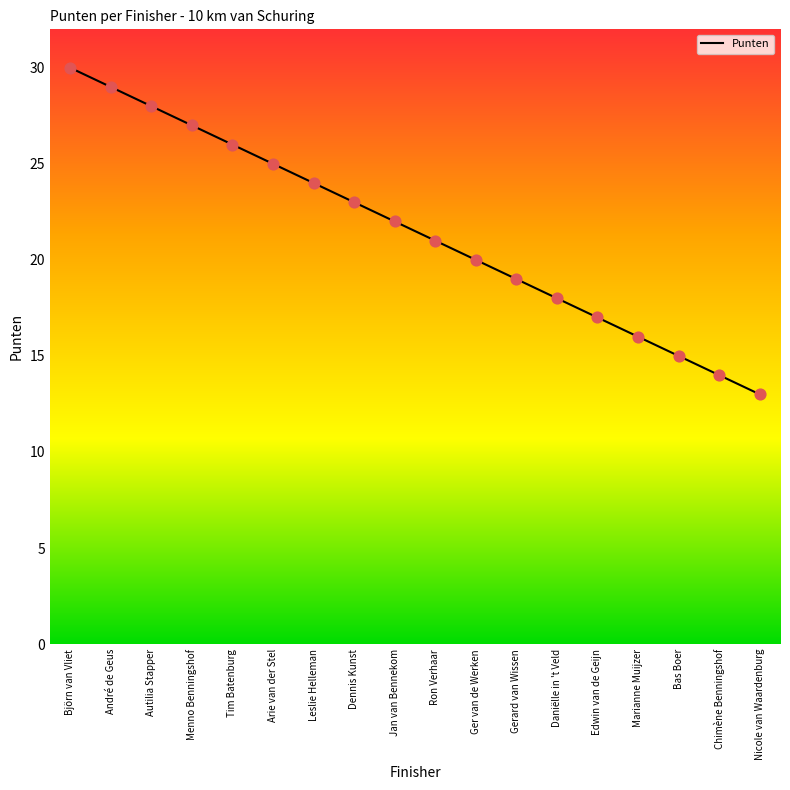

What is the change in value from Menno Benningshof to Ron Verhaar?

-6